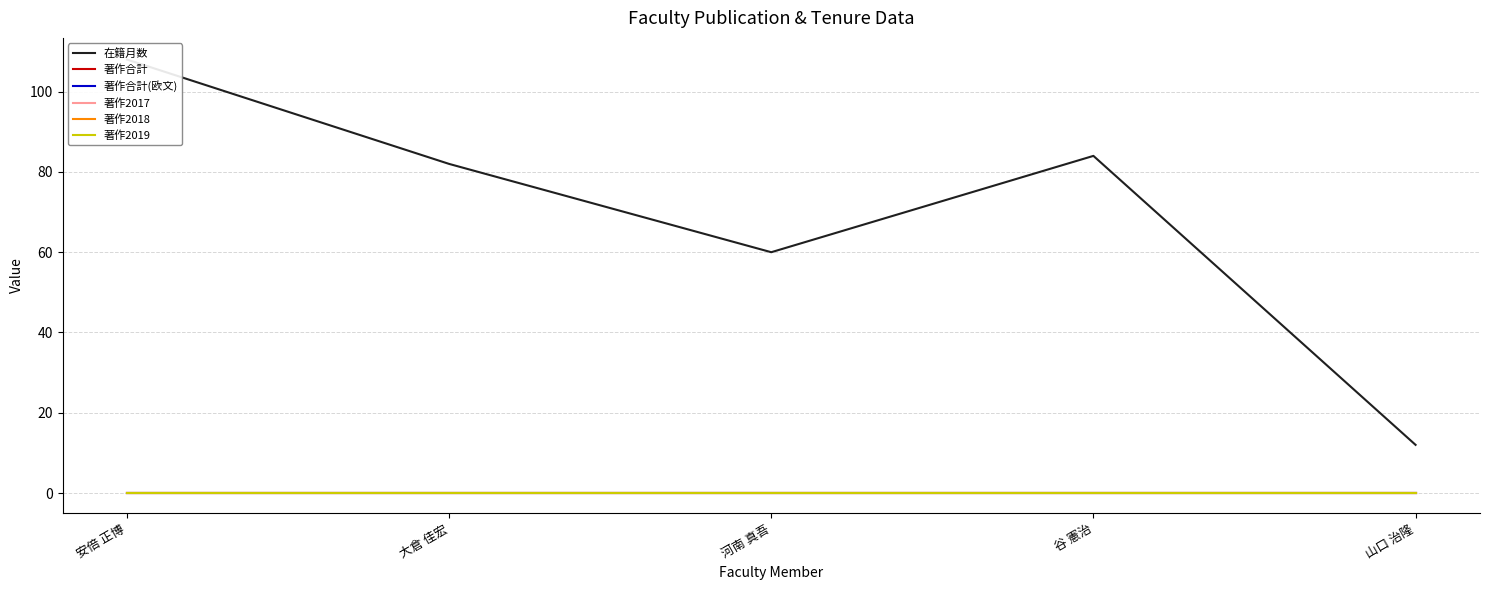

Between 大倉 佳宏 and 山口 治隆, which series saw the biggest shift?

在籍月数